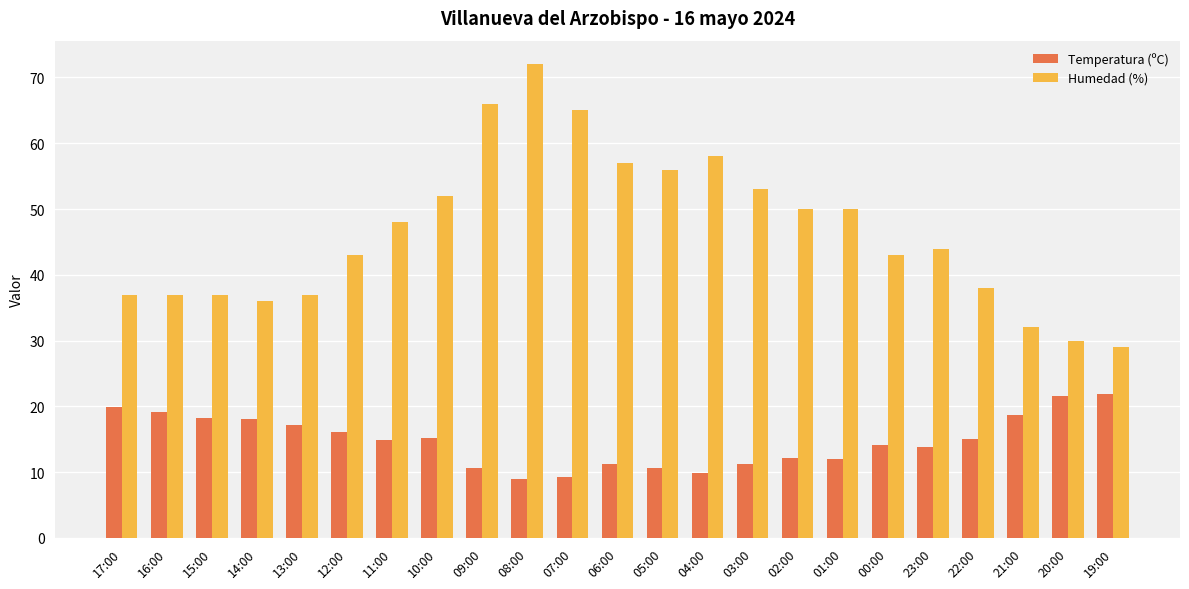

How many bars are there in total?

46